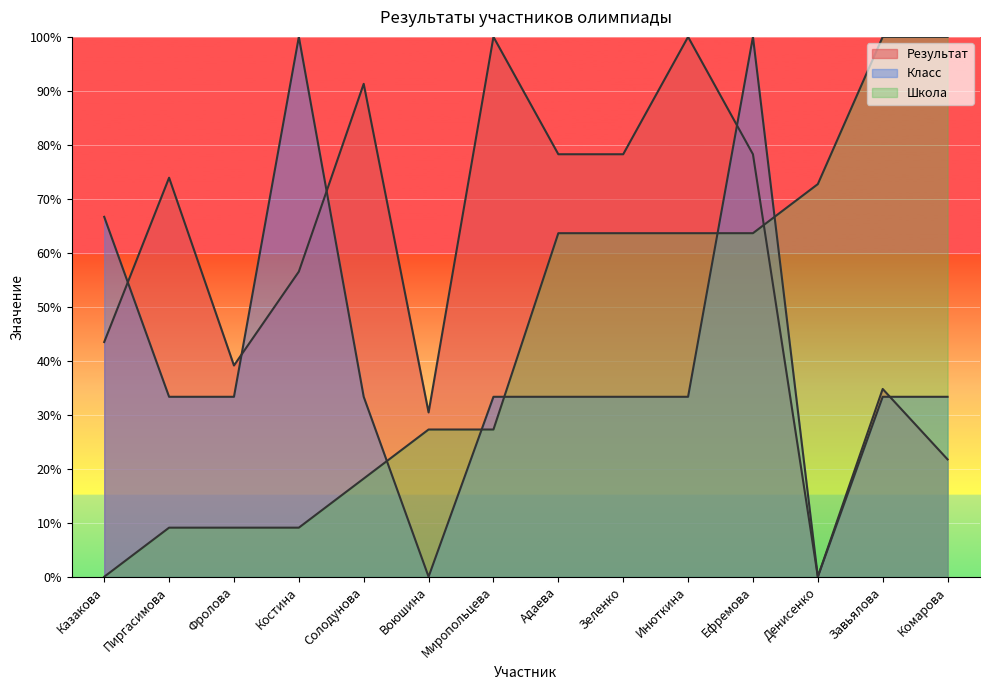

How many series are shown in this chart?

3